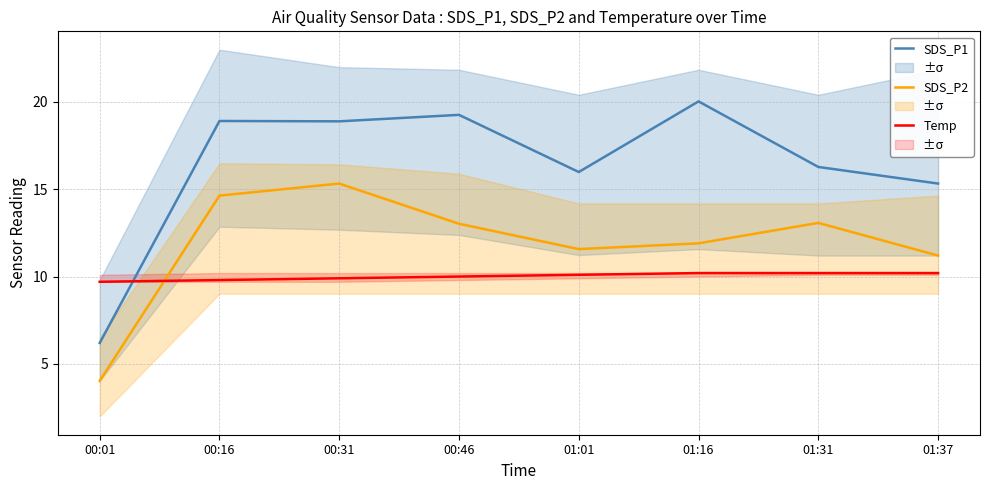

What is the average value of the Temp series?

10.0